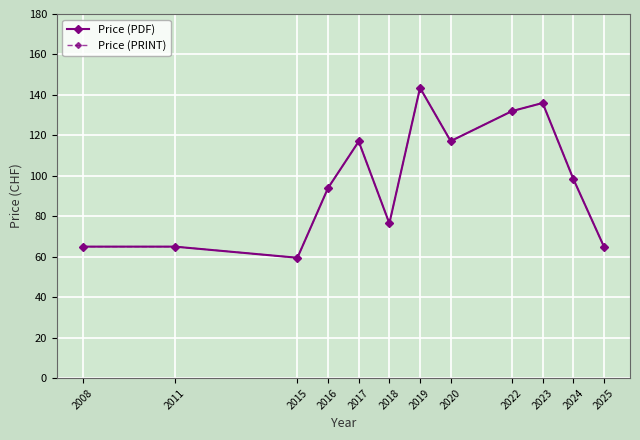

Reading left to right, what are all the values shown in this chart?

Price (PDF): 65.0	65.0	59.5	94.0	117.0	76.5	143.5	117.2	132.0	136.0	98.5	65.0
Price (PRINT): 65.0	65.0	59.5	94.0	117.0	76.5	143.5	117.2	132.0	136.0	98.5	65.0